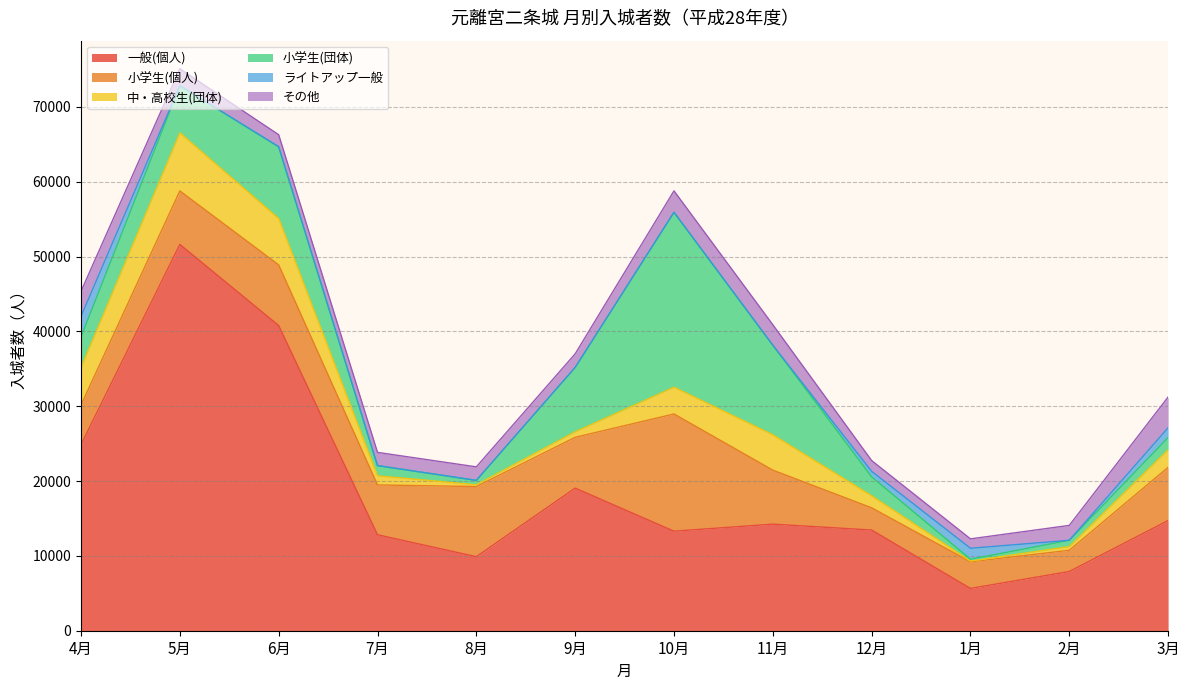

Which has a higher value, 10月 or 12月?

12月